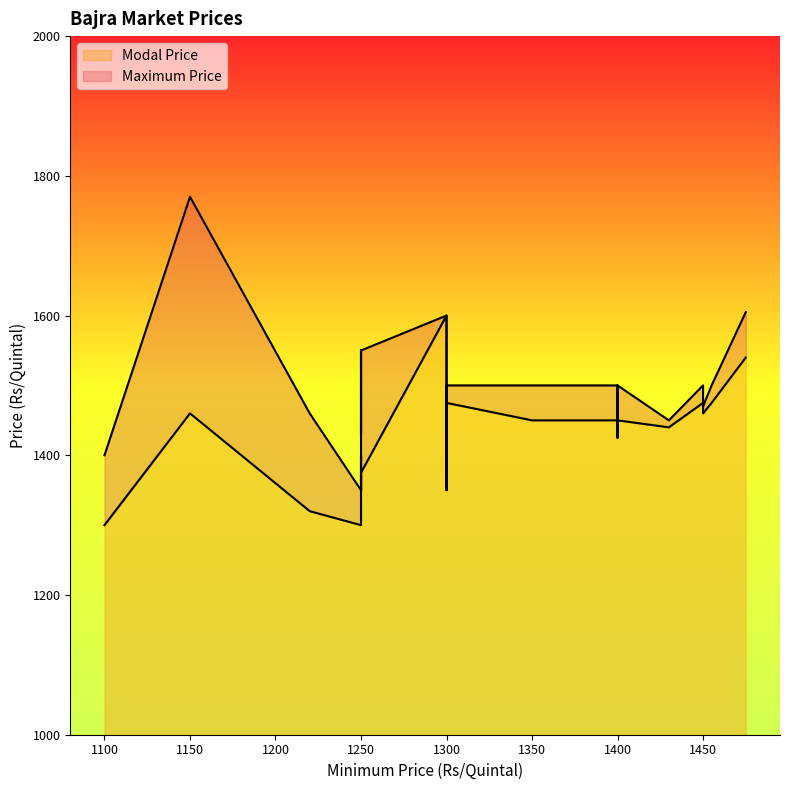

At which label is Maximum Price closest to 1560?

1250